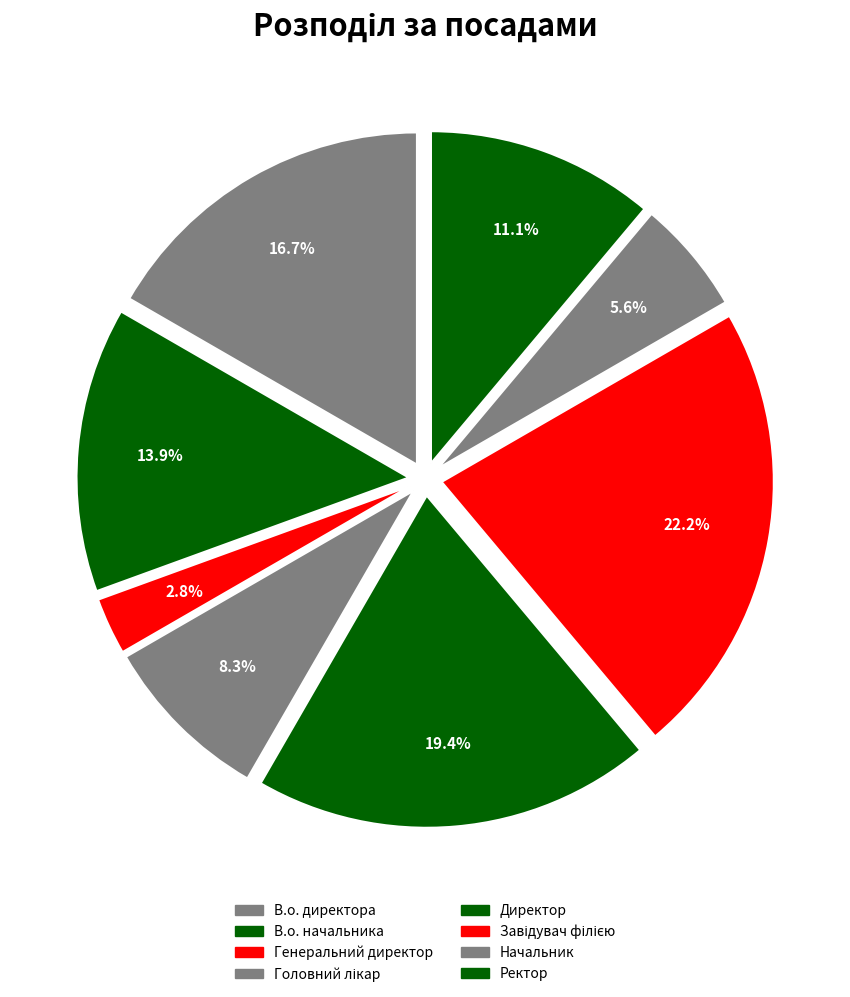

Which category has the biggest portion of the pie?

Завідувач філією